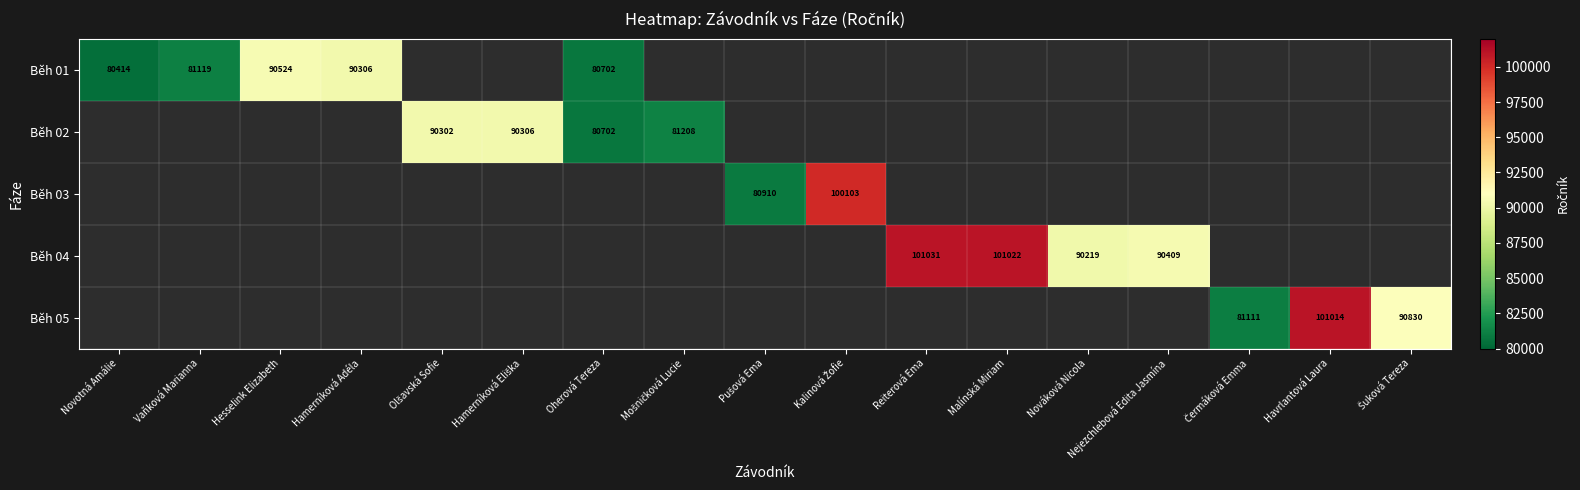

True or false: Běh 01 has a value of 142139 at Novotná Amálie.

False